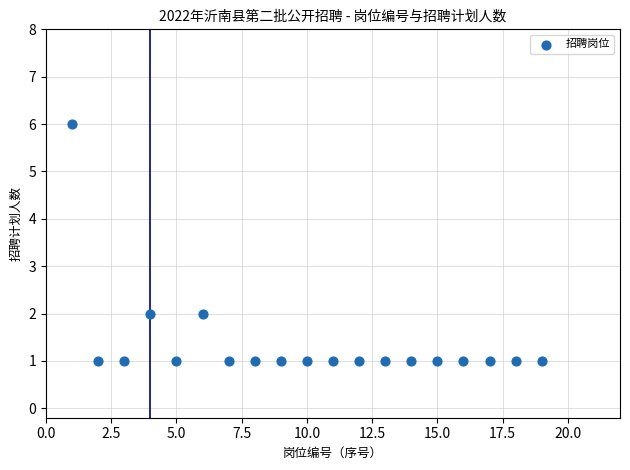

What is the range of Y values (max minus min)?

5